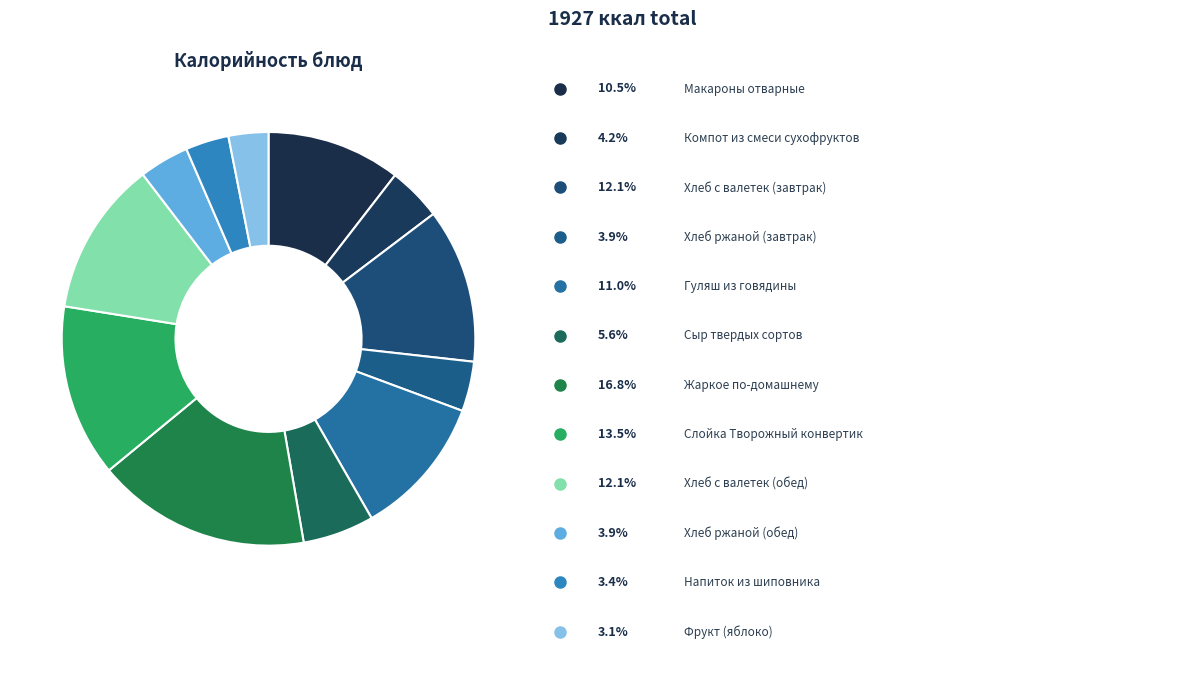

How many slices are in this pie chart?

12